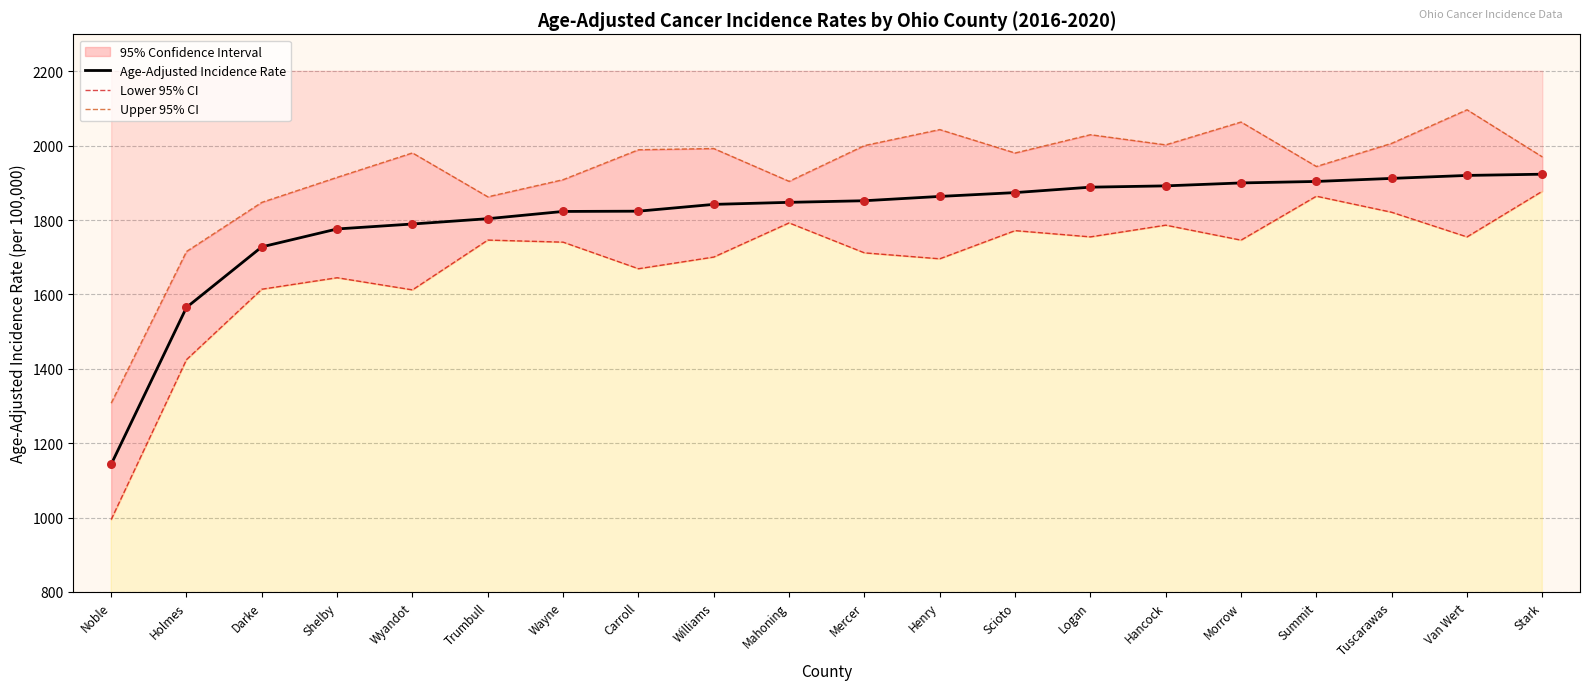

At how many categories does at least one series exceed 1888?

16